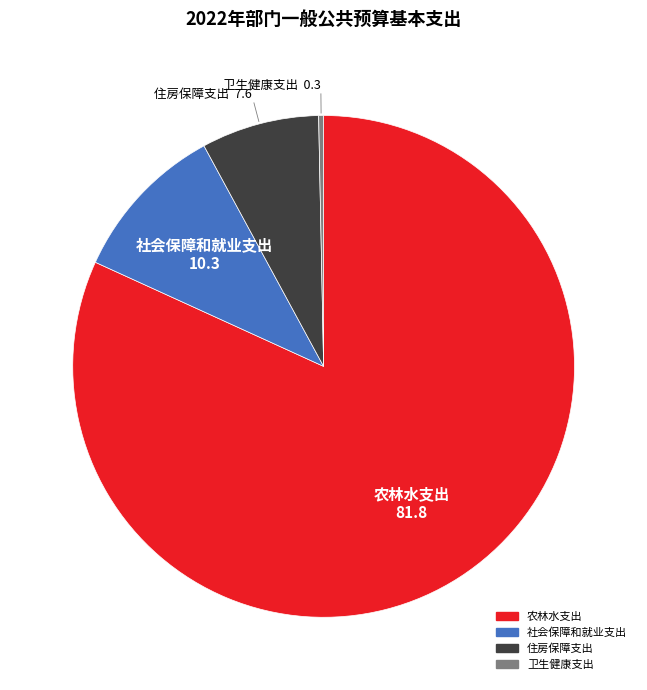

What is the largest slice in the pie chart?

农林水支出